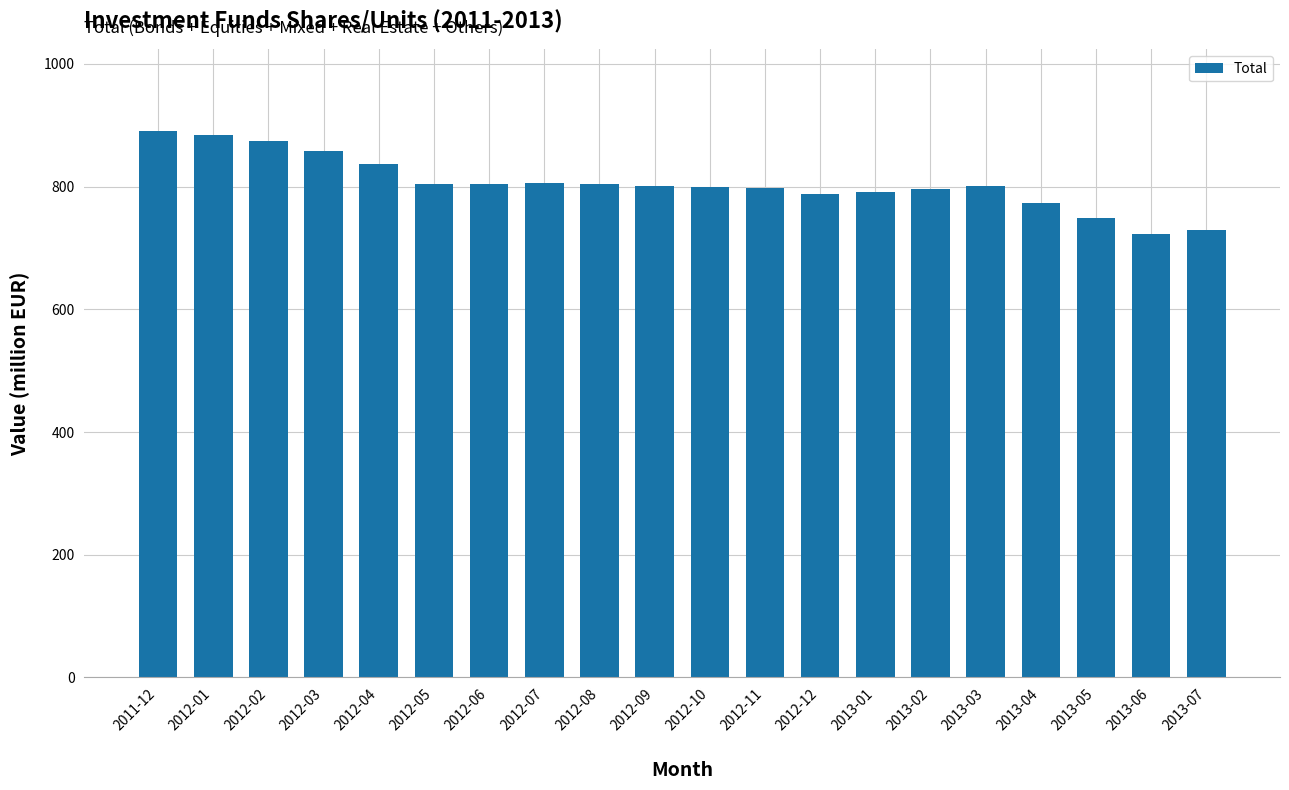

How many bars are there in total?

20